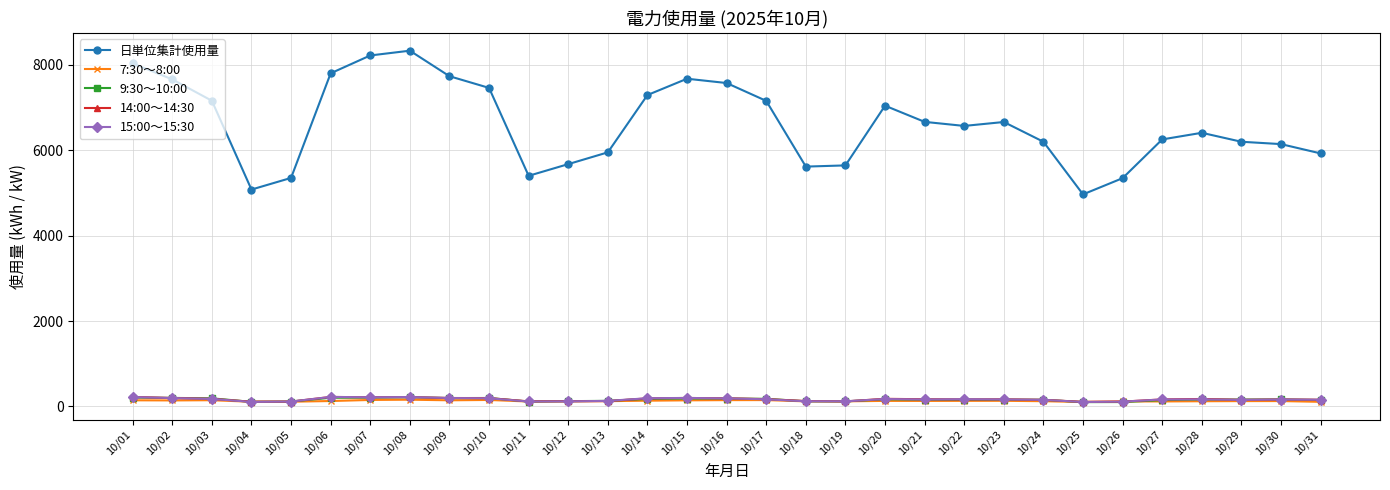

The value of 15:00～15:30 at 10/07 is 213. True or false?

True